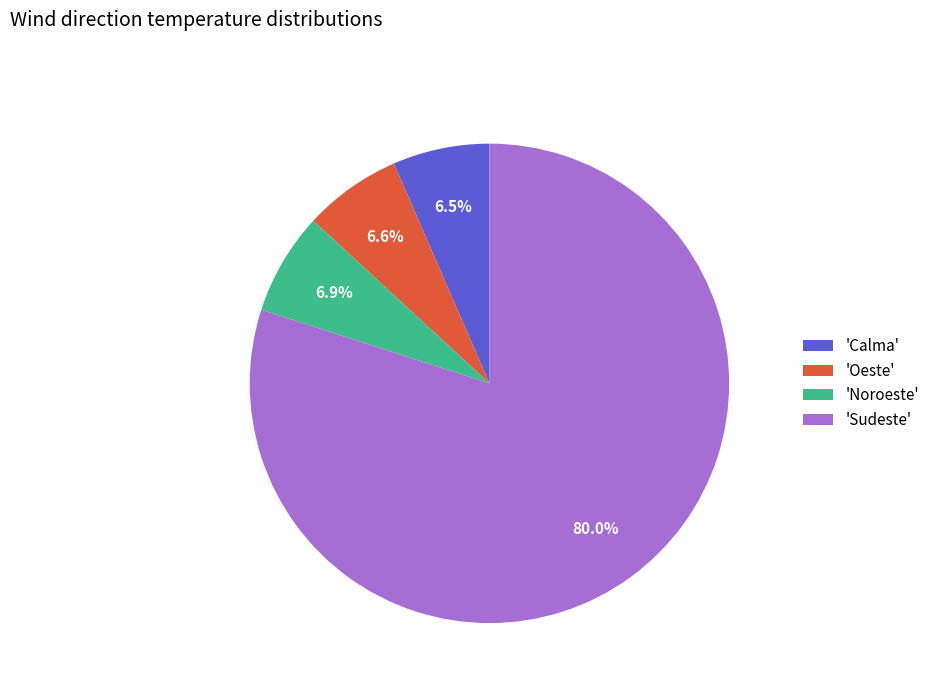

Is there any slice that represents more than half of the pie?

Yes